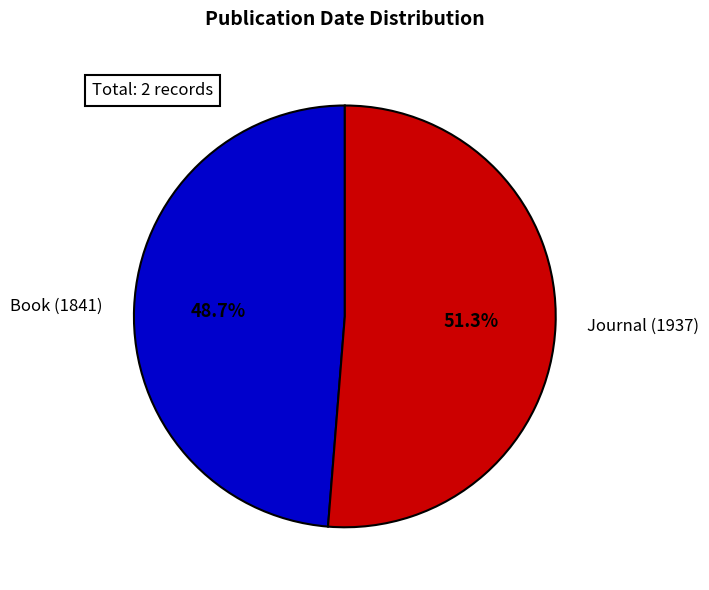

Combined, what portion of the pie is Book (1841) and Journal (1937)?

100.0%